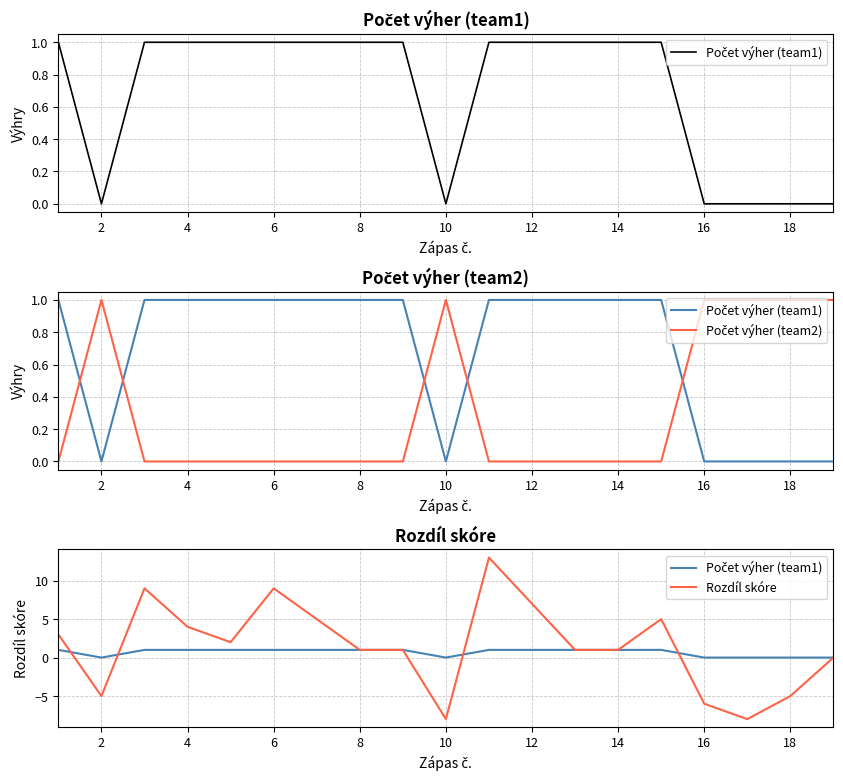

At how many categories does at least one series exceed 2?

8